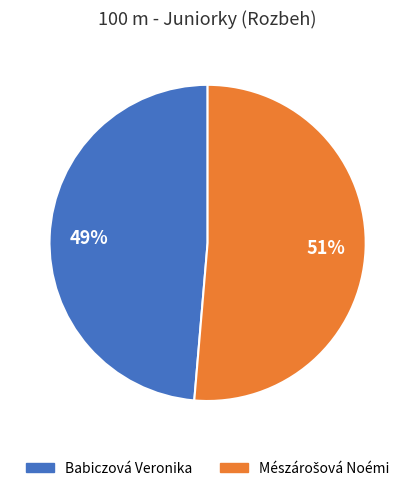

Does Babiczová Veronika account for over 50% of the chart?

No